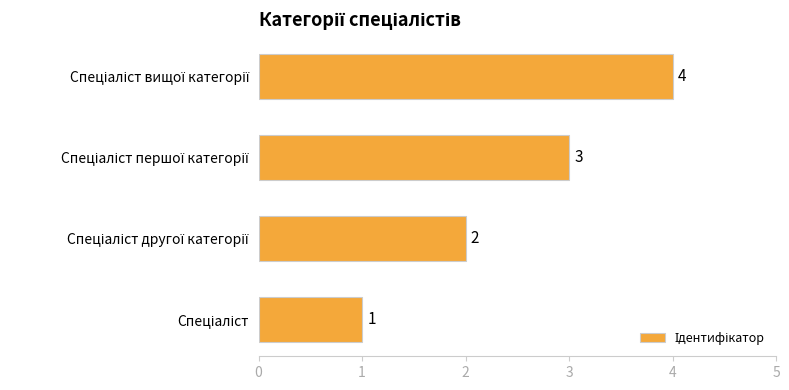

How many values are between 2 and 4?

3